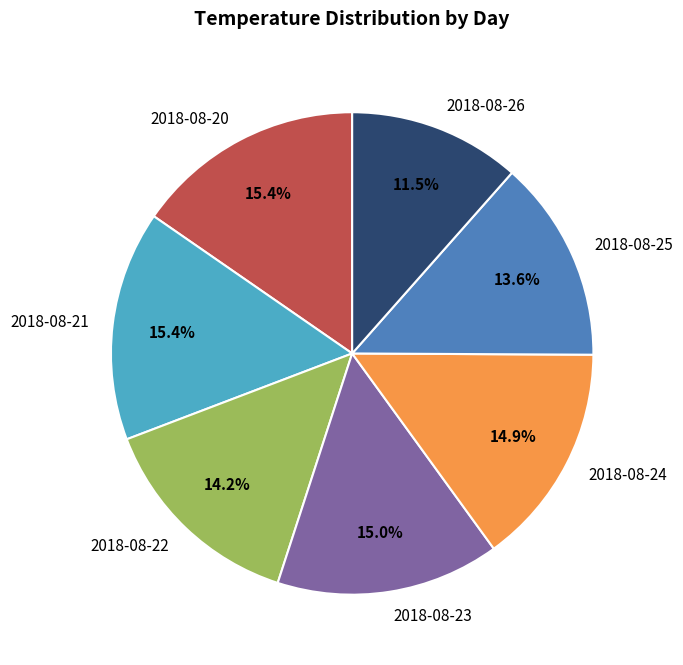

To the nearest percent, what portion does 2018-08-20 represent?

15%